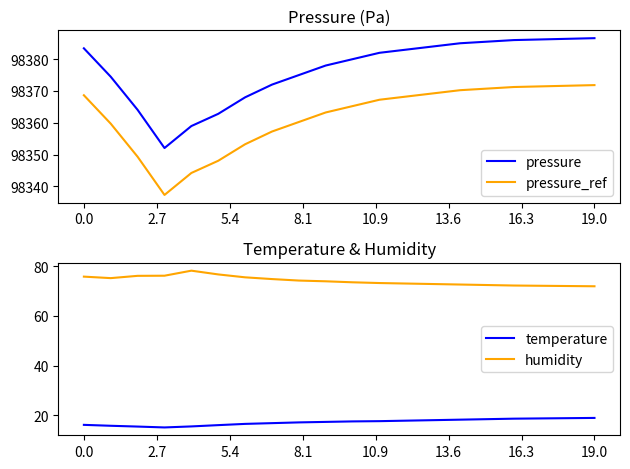

How many series are shown in this chart?

4